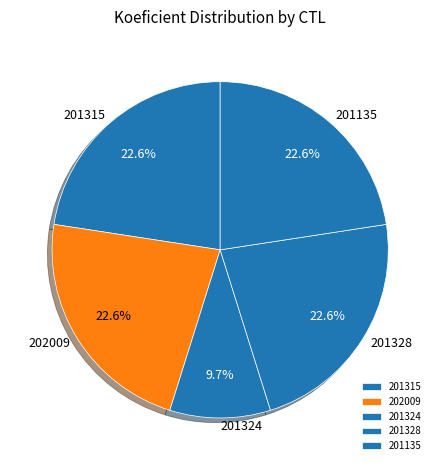

To the nearest percent, what percentage of the pie is 202009?

23%